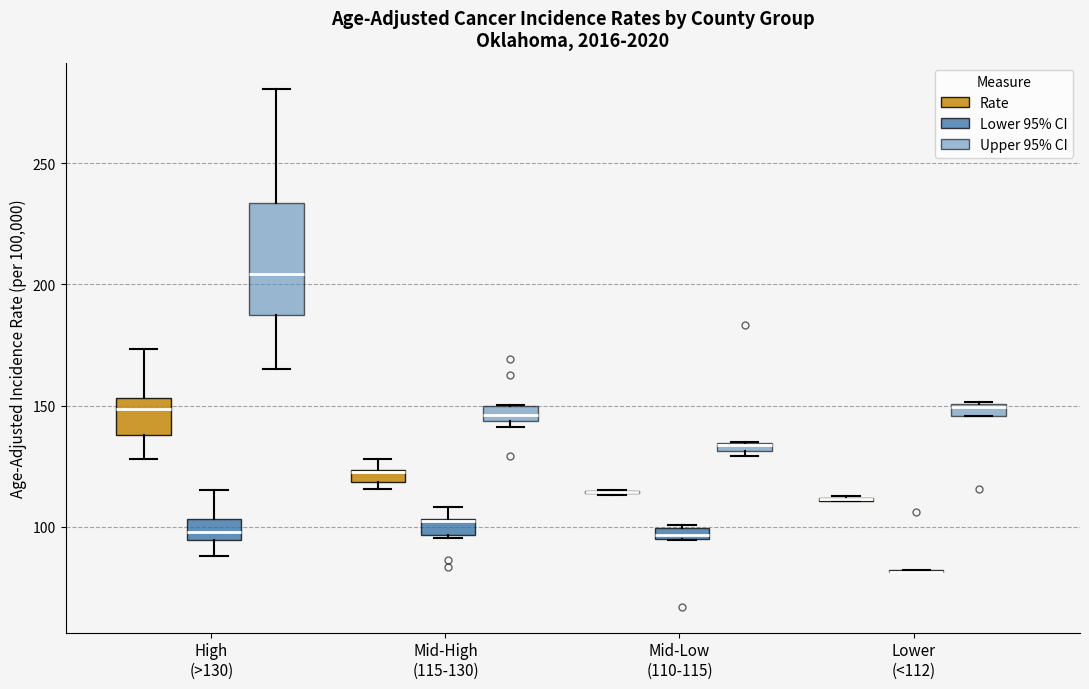

Where is the lower edge of the box for Mid-Low (110-115) (Lower 95% CI) on the y-axis? The values are not printed on the chart, so give them approximately, as read against the axis.

95